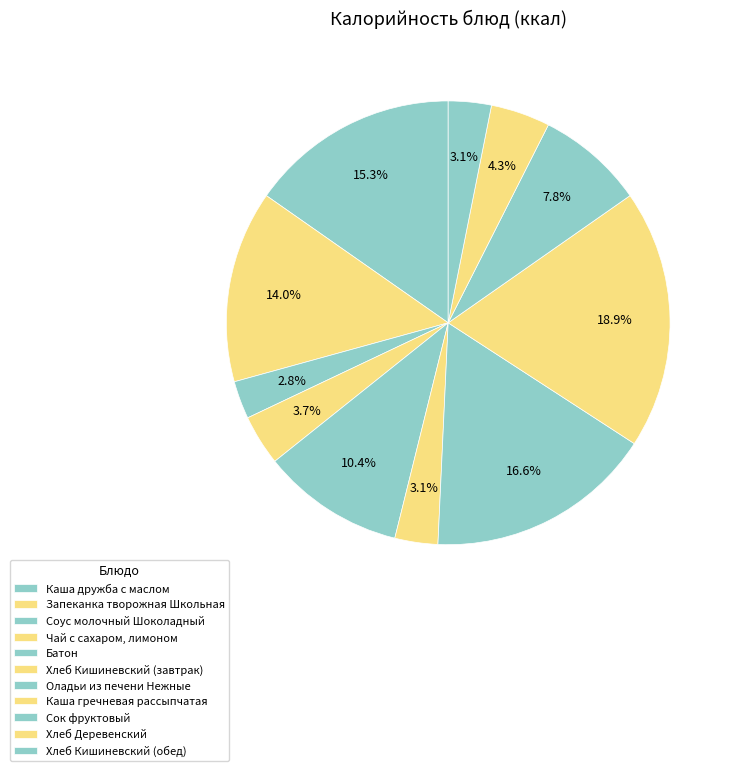

How many segments does this pie chart have?

11